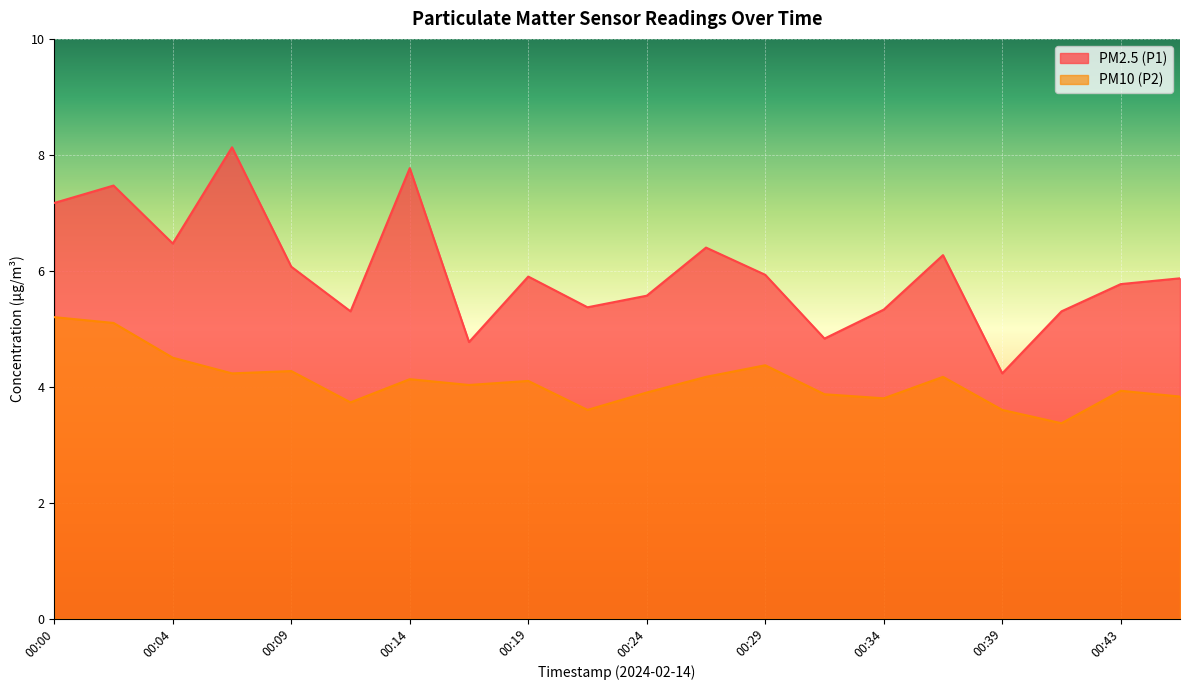

Between 00:12 and 00:24, which is larger?

00:24